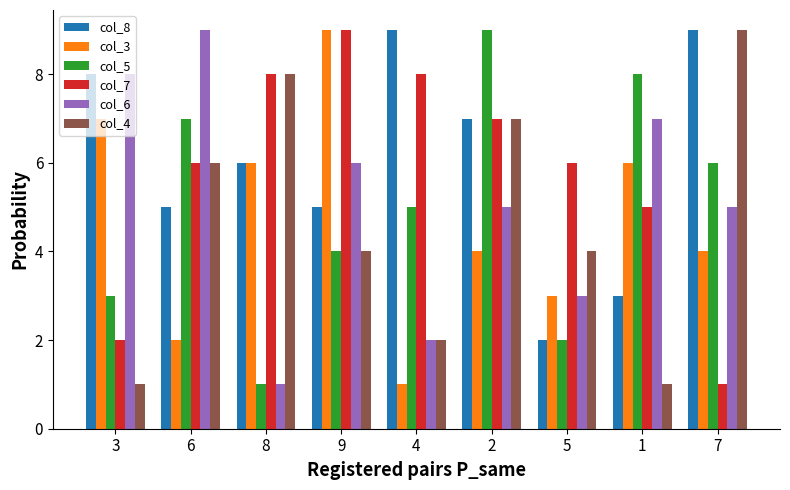

What is the difference between the col_4 values at 5 and 6?

2